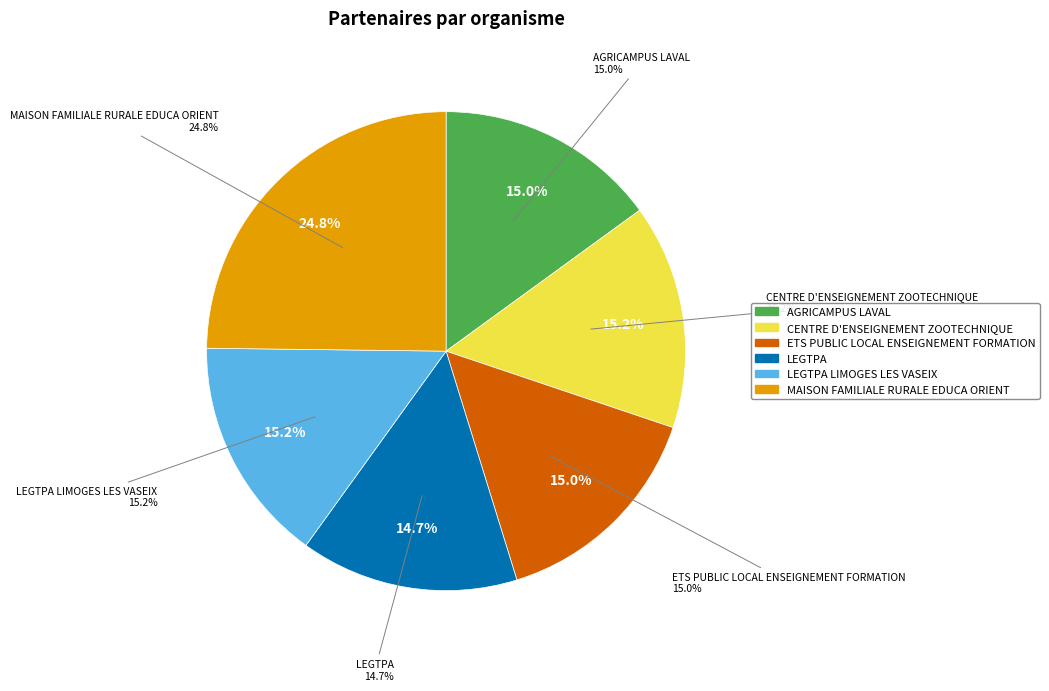

What is the smallest slice in the pie chart?

LEGTPA